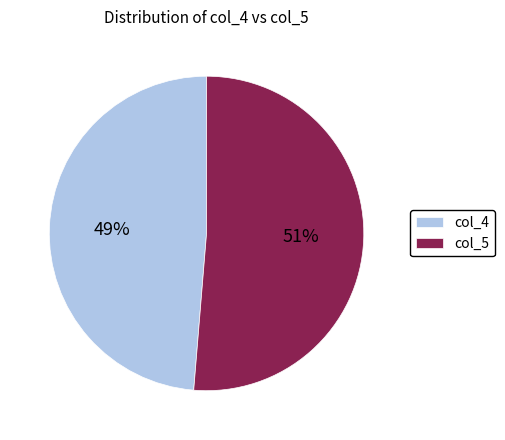

To the nearest percent, what is the combined percentage of col_4 and col_5?

100%